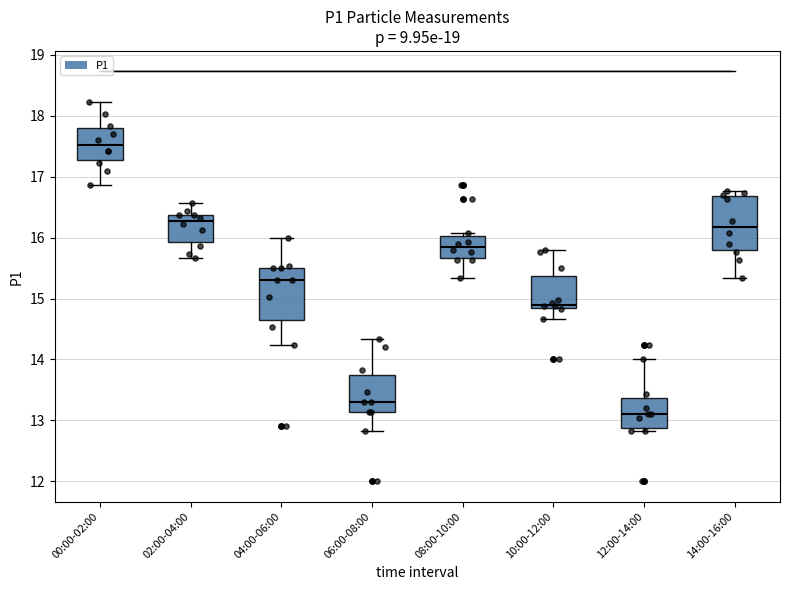

Where is the upper edge of the box for 10:00-12:00 on the y-axis? The values are not printed on the chart, so give them approximately, as read against the axis.

15.4